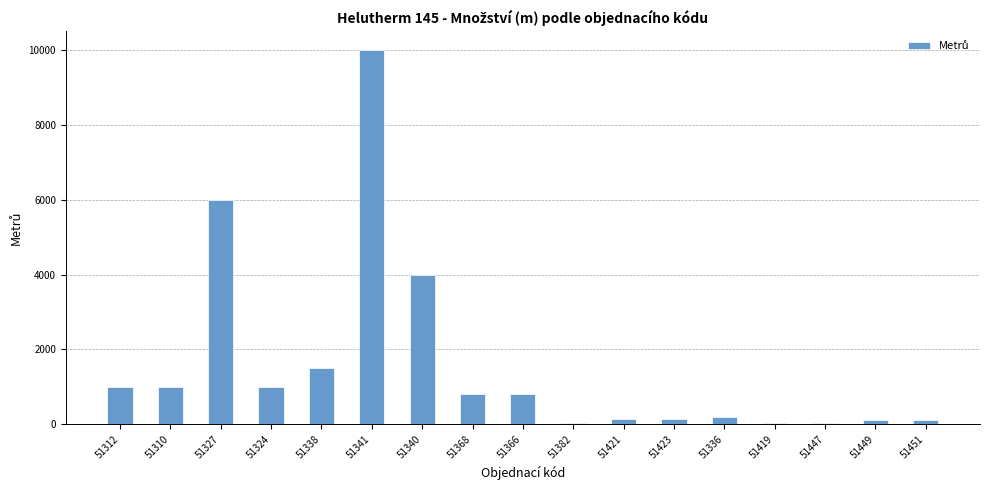

The value at 51340 is 4000. True or false?

True